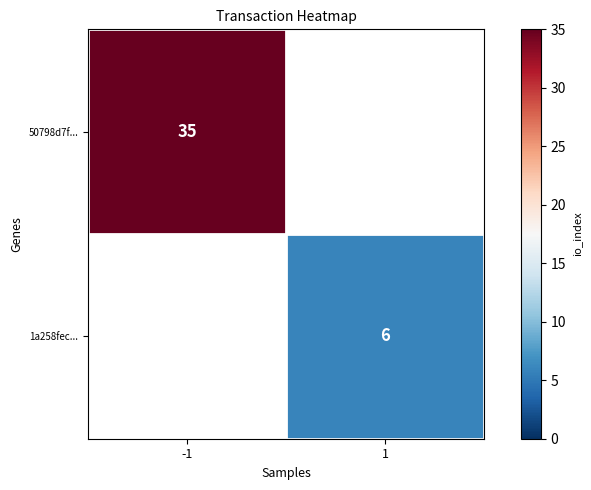

Which label corresponds to the smallest value in the chart?

1